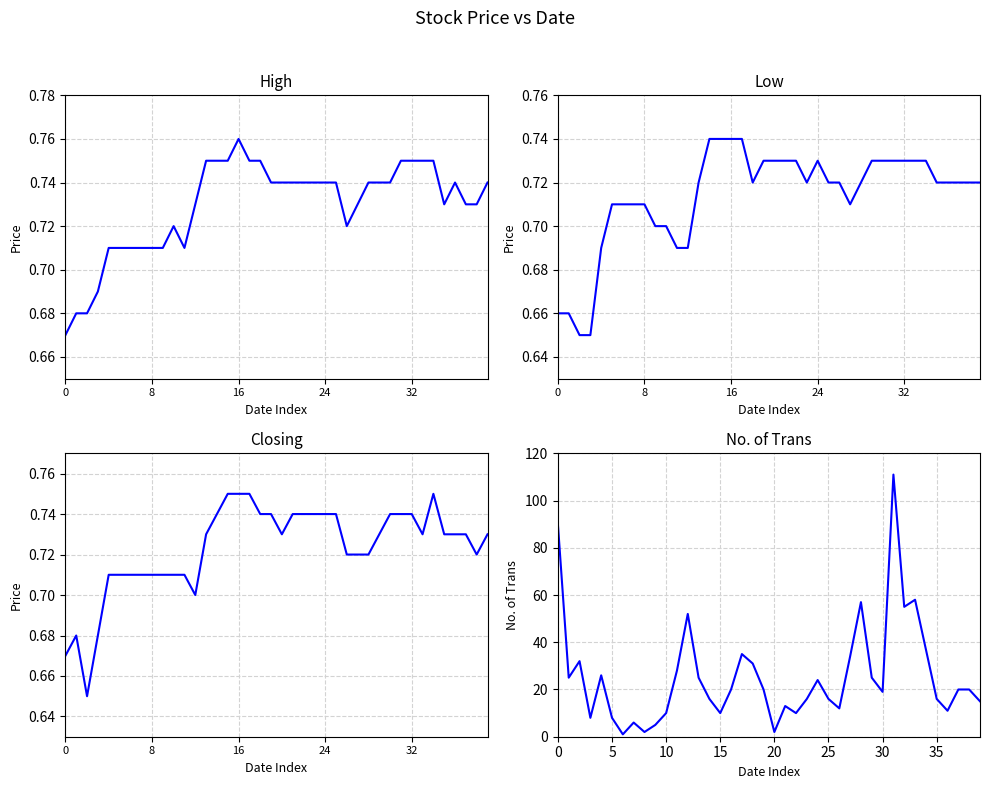

True or false: High and No. of Trans intersect in this chart.

False